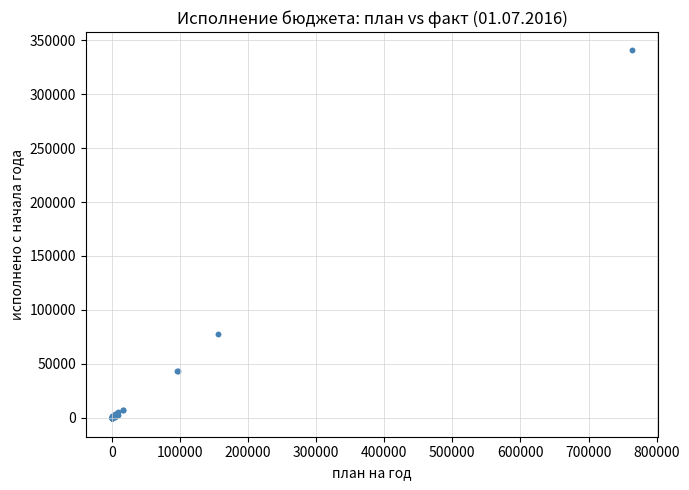

What Y value in the scatter plot is closest to 169990?

77340.5